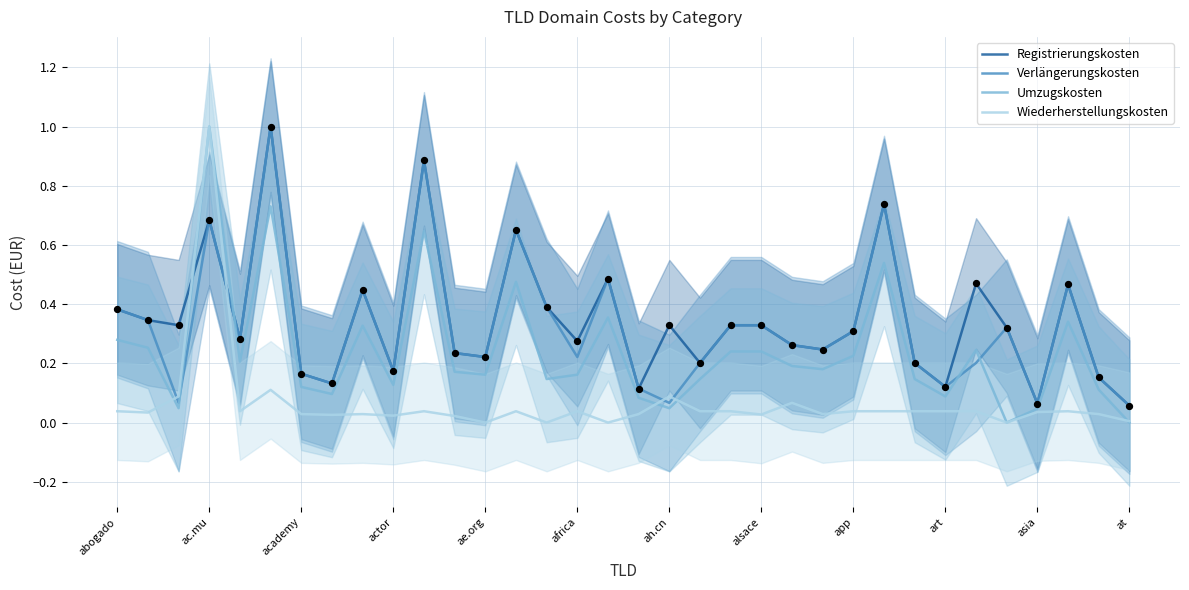

Is the value of Wiederherstellungskosten at ah.cn greater than the value of Umzugskosten at africa?

No